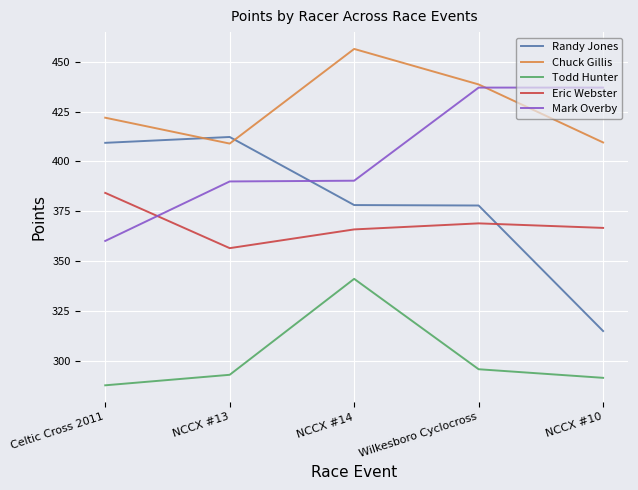

How many times do Eric Webster and Randy Jones cross each other?

1